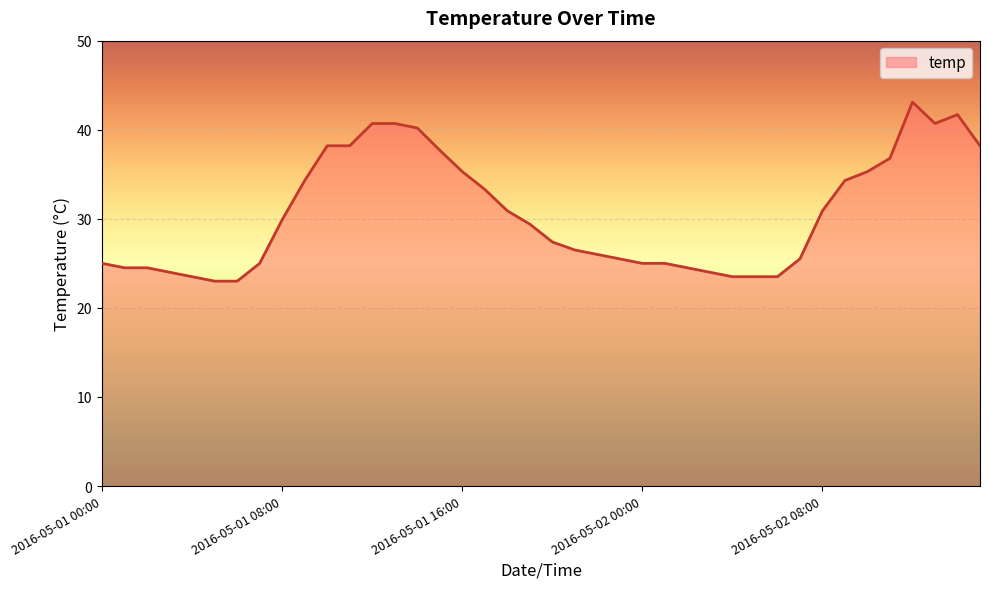

True or false: the data has more than 1 interior local peaks.

True